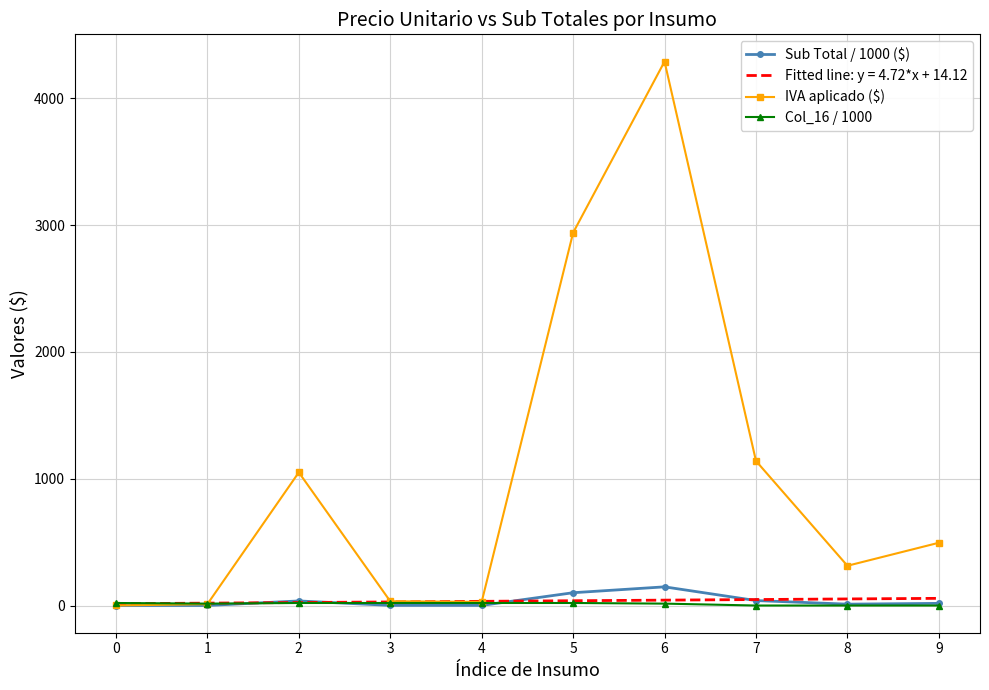

True or false: IVA aplicado ($) has more than 0 points higher than both neighbors.

True